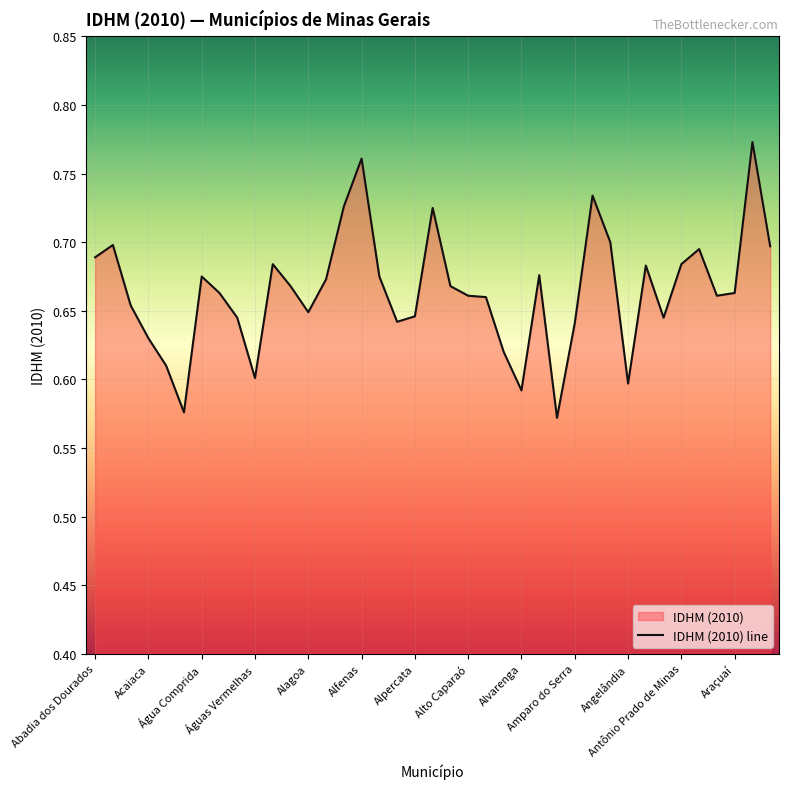

Between 35 and 26, which is larger?

35